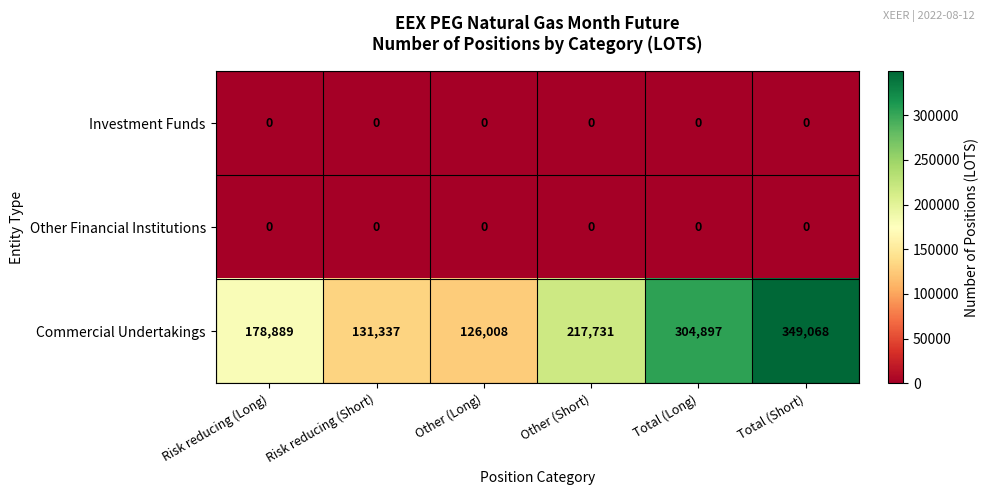

How many categories are shown in the chart?

6